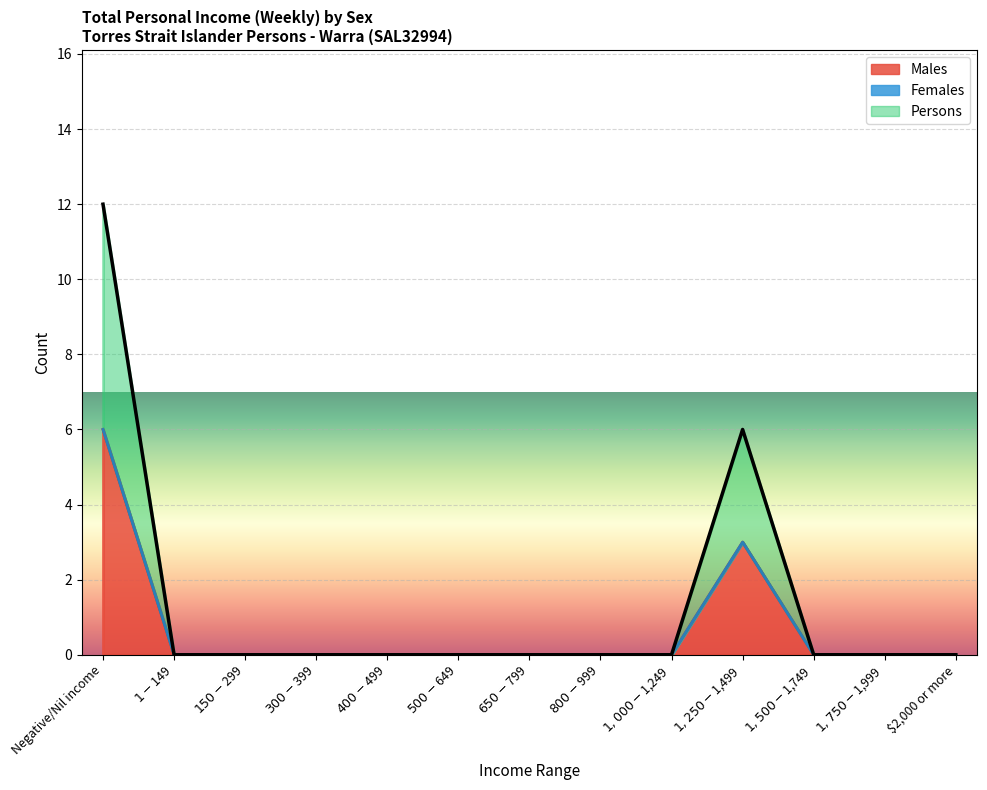

What is the sum of all Males values?

9